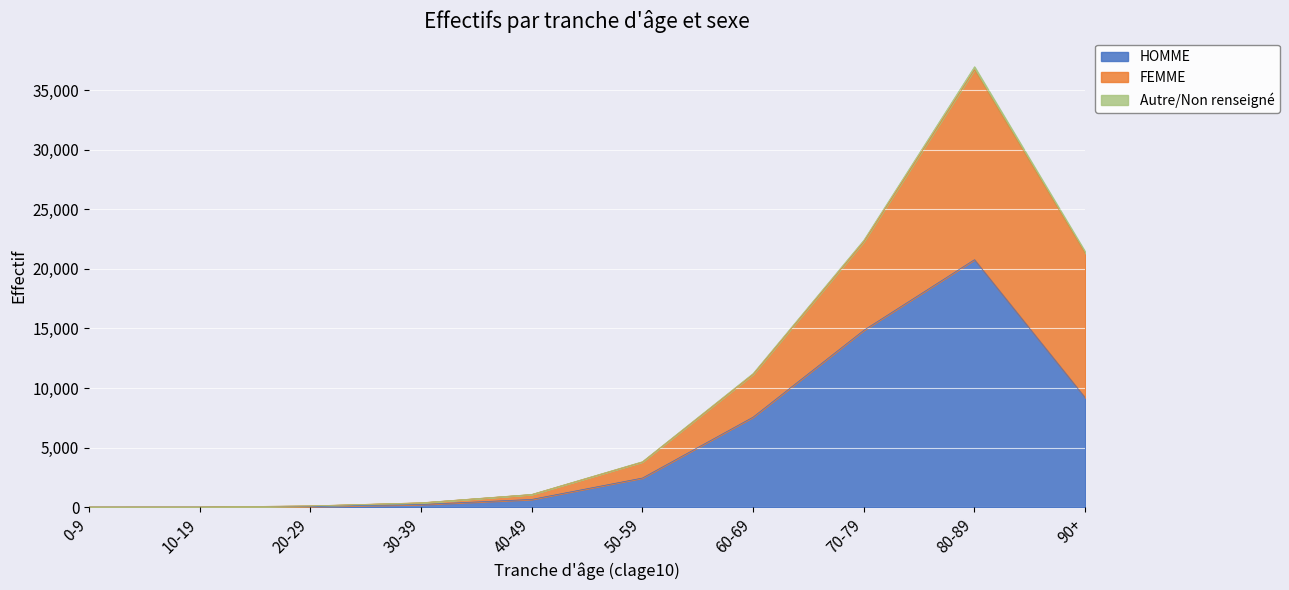

How many lines are shown in the chart?

3